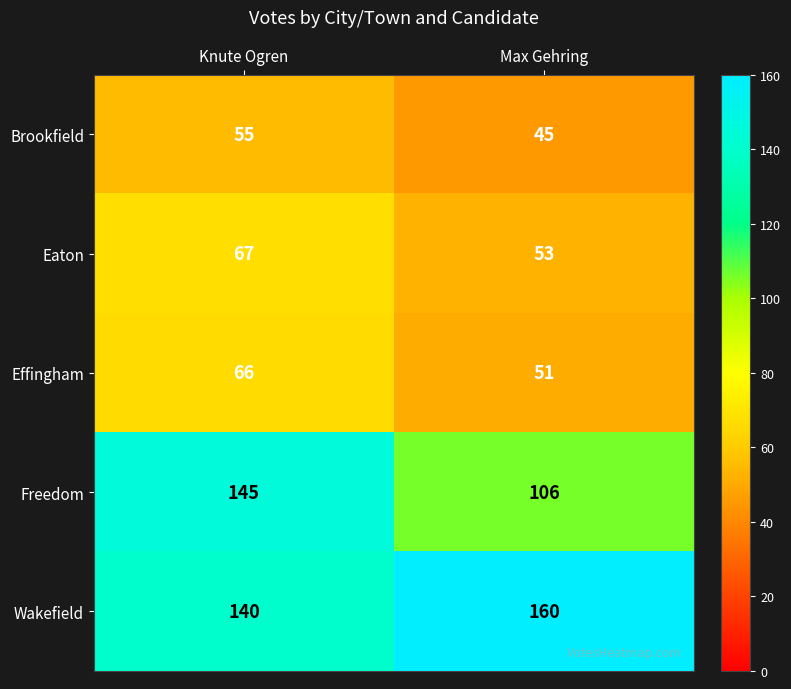

Reading left to right, extract all data points from this chart.

Brookfield: Knute Ogren=55	Max Gehring=45
Eaton: Knute Ogren=67	Max Gehring=53
Effingham: Knute Ogren=66	Max Gehring=51
Freedom: Knute Ogren=145	Max Gehring=106
Wakefield: Knute Ogren=140	Max Gehring=160